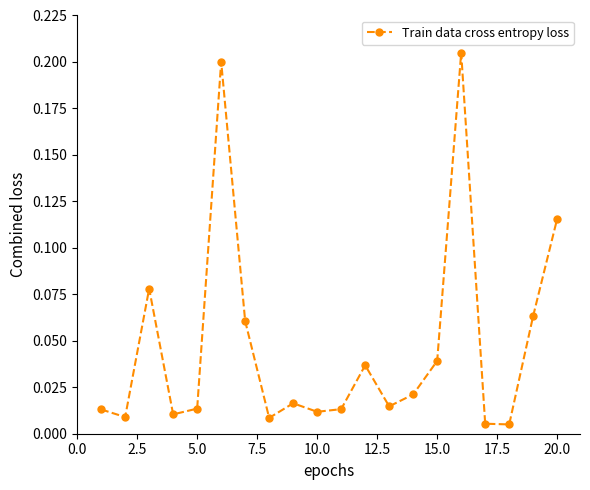

How many points are lower than both their immediate neighbors (excluding endpoints)?

6